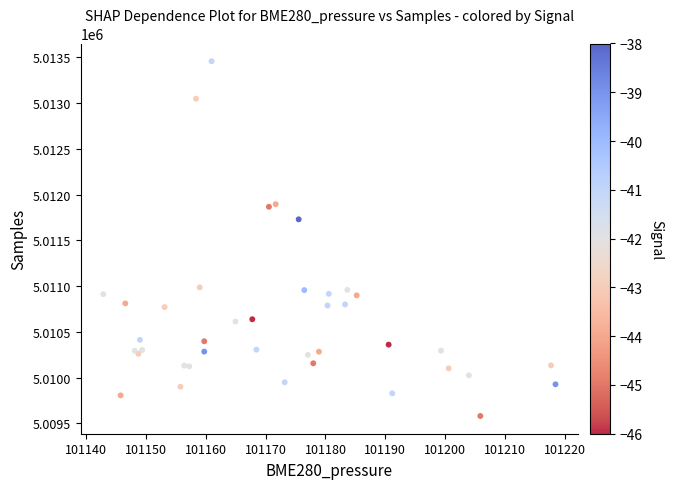

What Y value in the scatter plot is closest to 5011518?

5011729